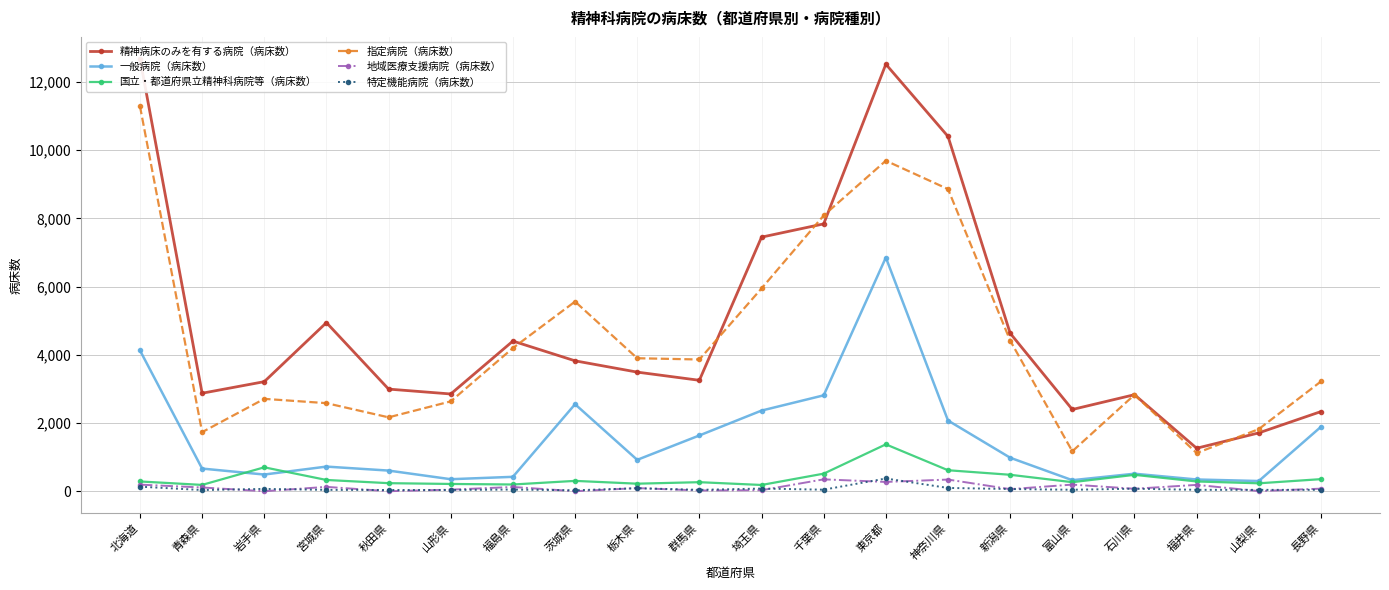

In 特定機能病院（病床数）, how many points are lower than both neighbors (excluding endpoints)?

5